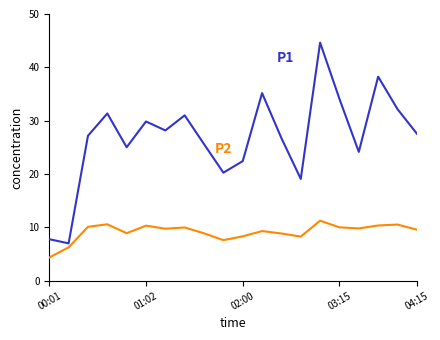

What is the greatest value displayed?

44.6